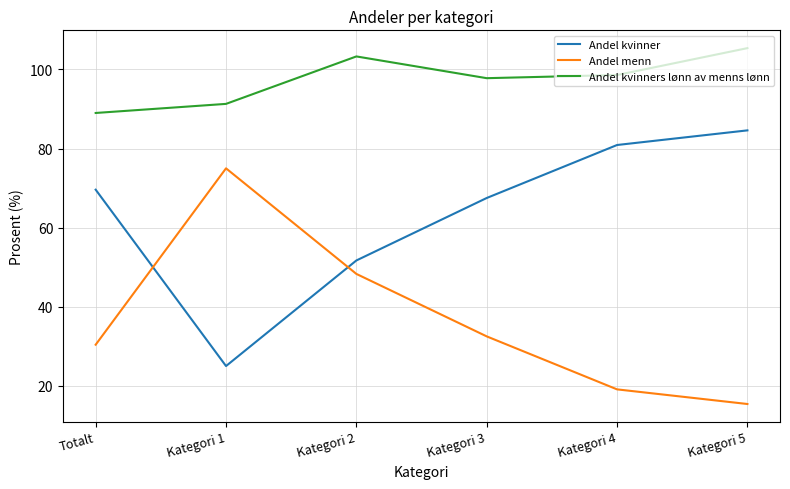

At how many categories does at least one series exceed 76?

6